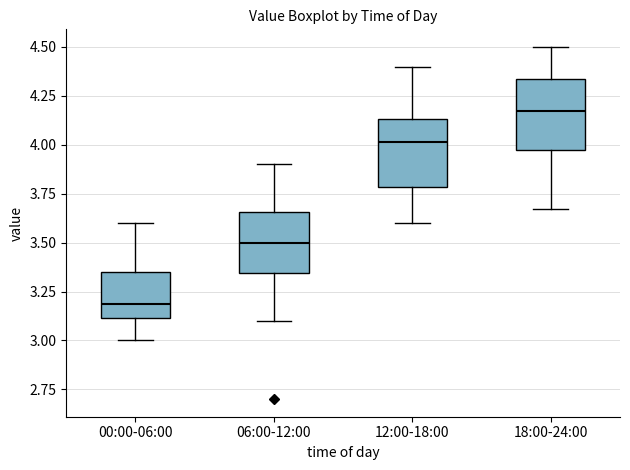

Reading left to right, read every box against the y-axis: the position of its median line, the range the box covers, and the ends of its whiskers. The values are not printed on the chart, so give them approximately, as read against the axis.

00:00-06:00: median 3.20, box 3.10 to 3.35, whiskers 3.00 to 3.60
06:00-12:00: median 3.50, box 3.35 to 3.65, whiskers 3.10 to 3.90
12:00-18:00: median 4.00, box 3.80 to 4.15, whiskers 3.60 to 4.40
18:00-24:00: median 4.20, box 4.00 to 4.35, whiskers 3.65 to 4.50